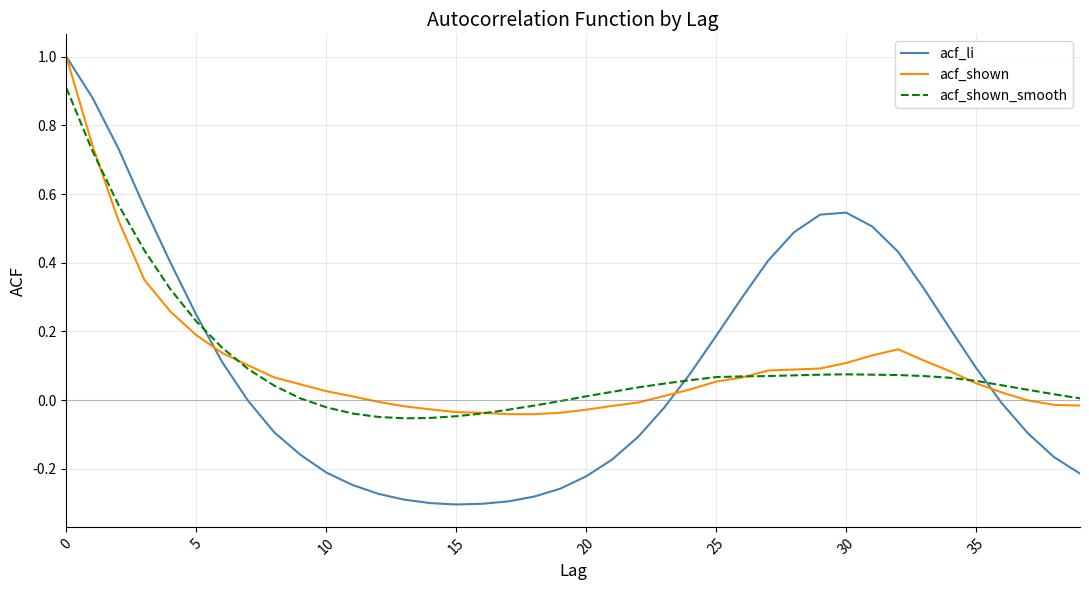

How many lines are shown in the chart?

3